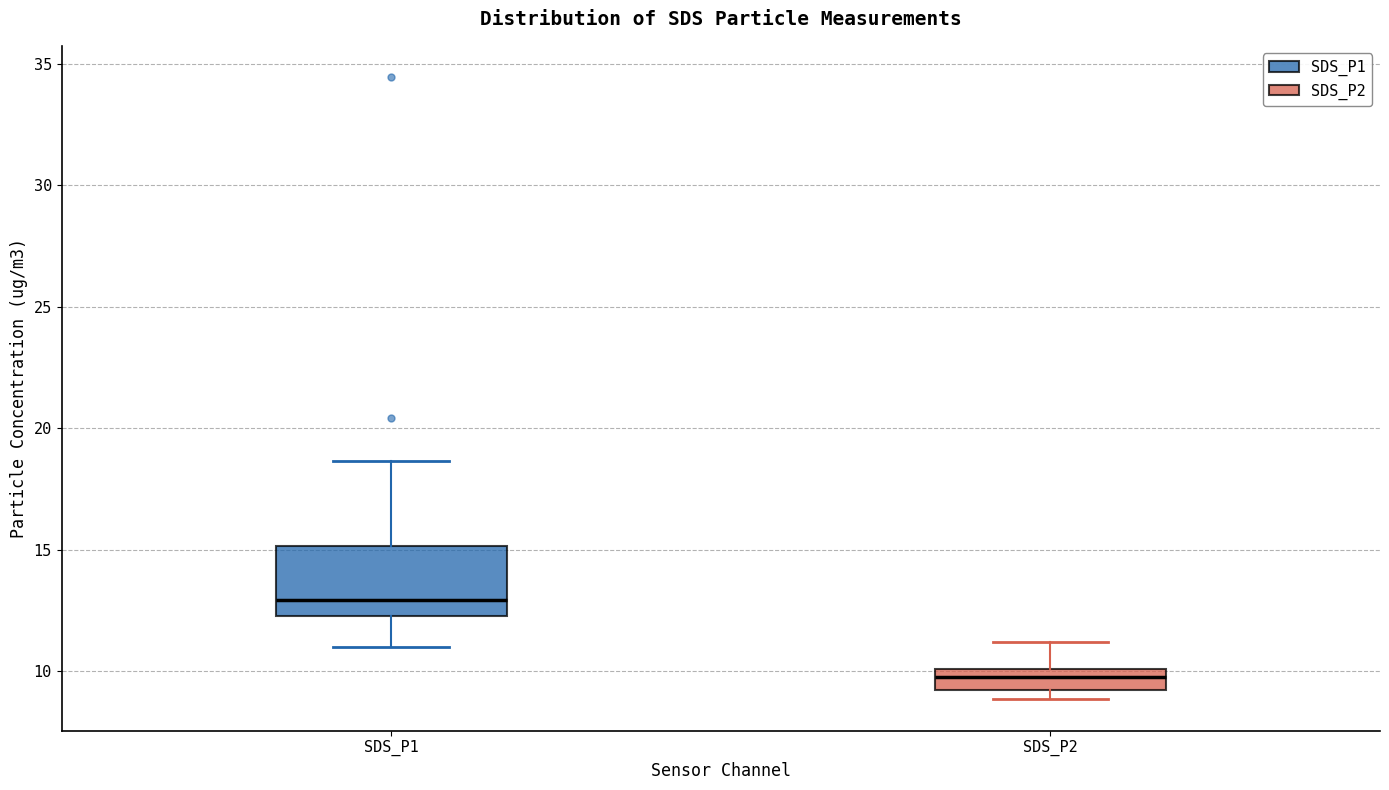

Reading left to right, transcribe this box plot: for each box, give where its median line is, the range the box spans, and where its two whiskers end, as read against the y-axis. The values are not printed on the chart, so give them approximately, as read against the axis.

SDS_P1: median 13.0, box 12.5 to 15.0, whiskers 11.0 to 18.5
SDS_P2: median 10.0 (inside the box), box 9.5 to 10.0, whiskers 9.0 to 11.0